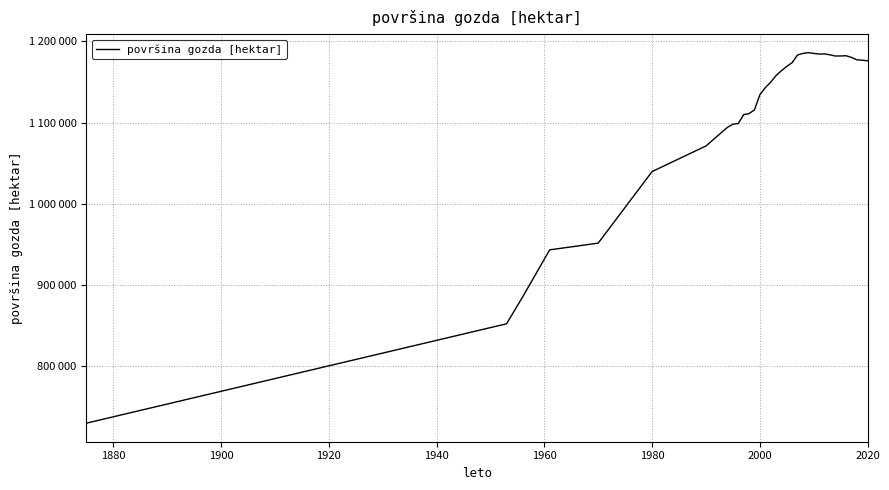

Does the chart display data point markers on the line(s)?

No